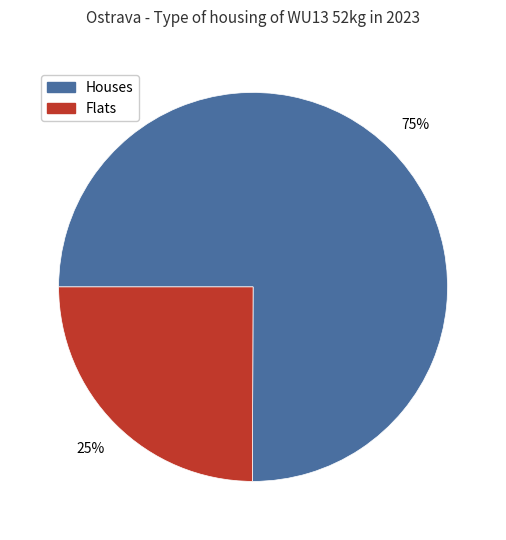

How many segments does this pie chart have?

2